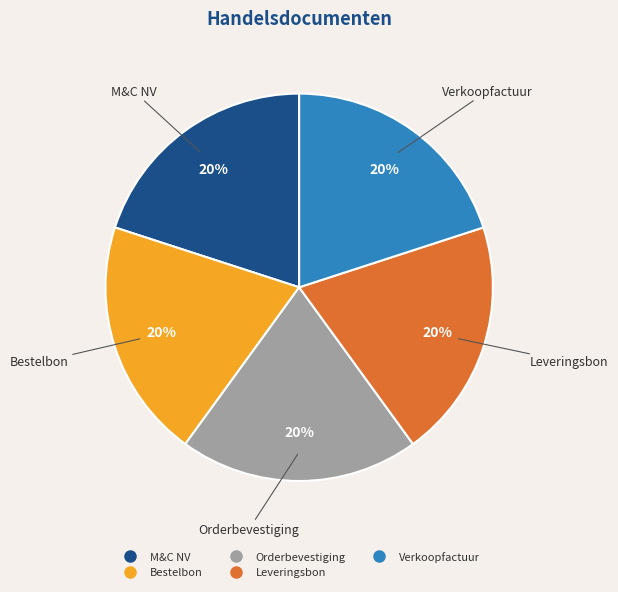

Is the sum of Leveringsbon and Verkoopfactuur greater than half?

No